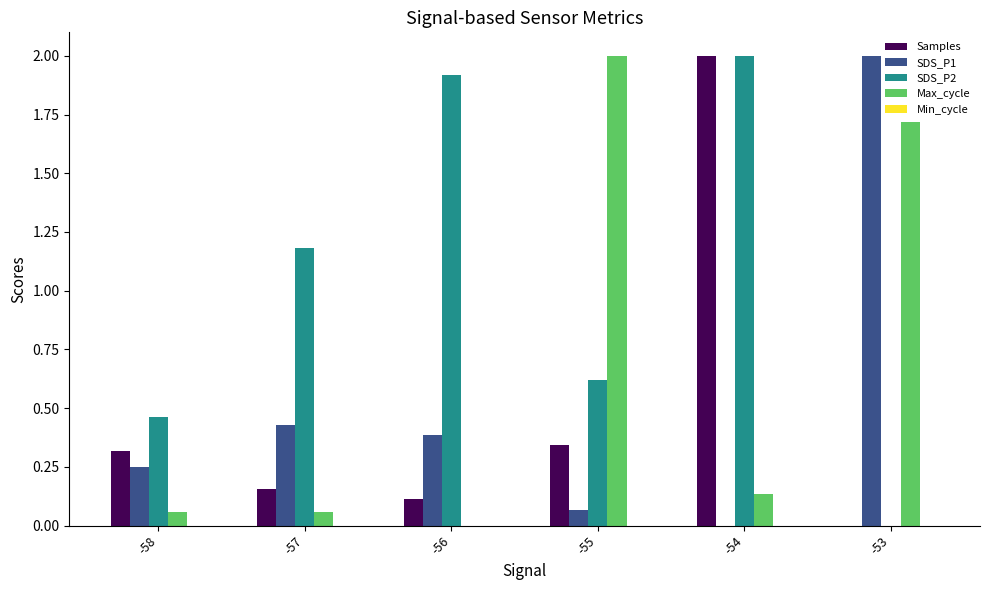

Which series changed the most between -57 and -55?

Max_cycle